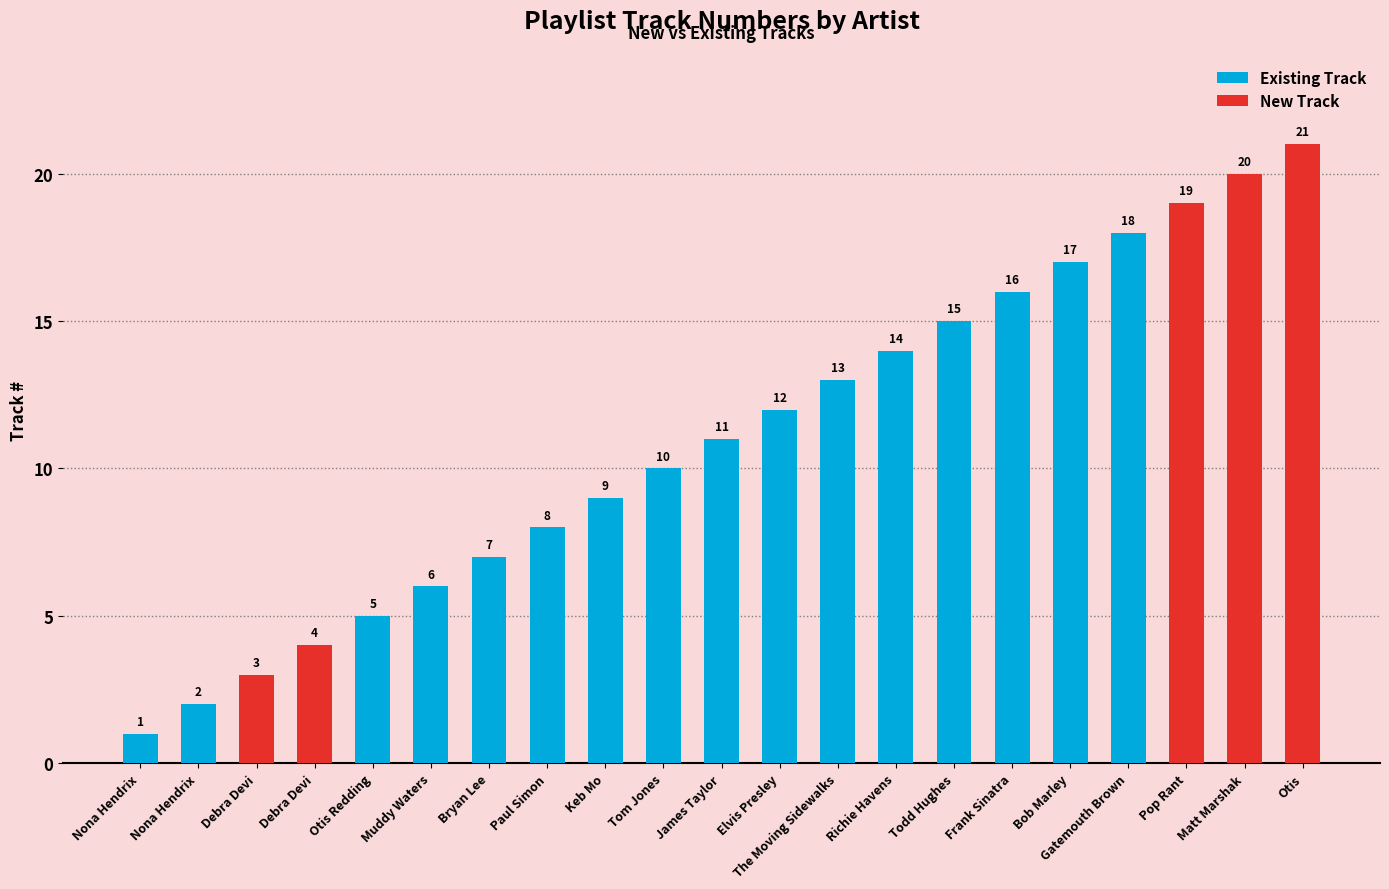

The chart shows a value of 18 at The Moving Sidewalks. True or false?

False